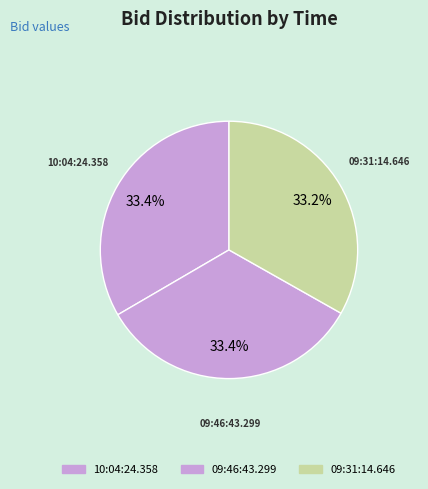

Is the sum of 10:04:24.358 and 09:46:43.299 greater than half?

Yes